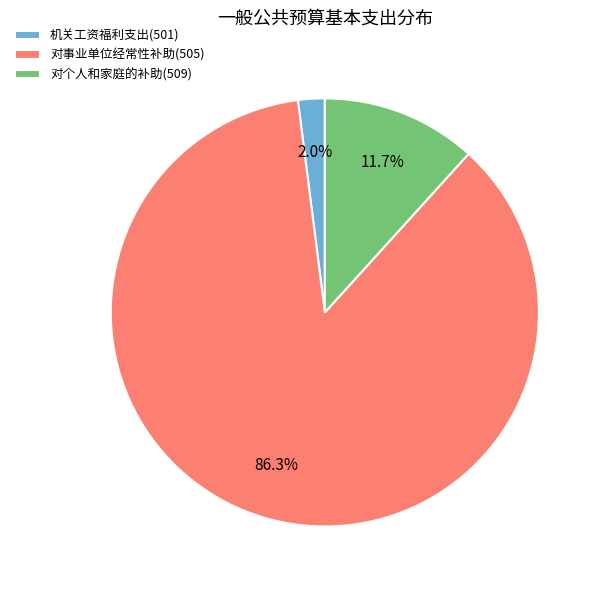

What is the smallest slice in the pie chart?

机关工资福利支出(501)